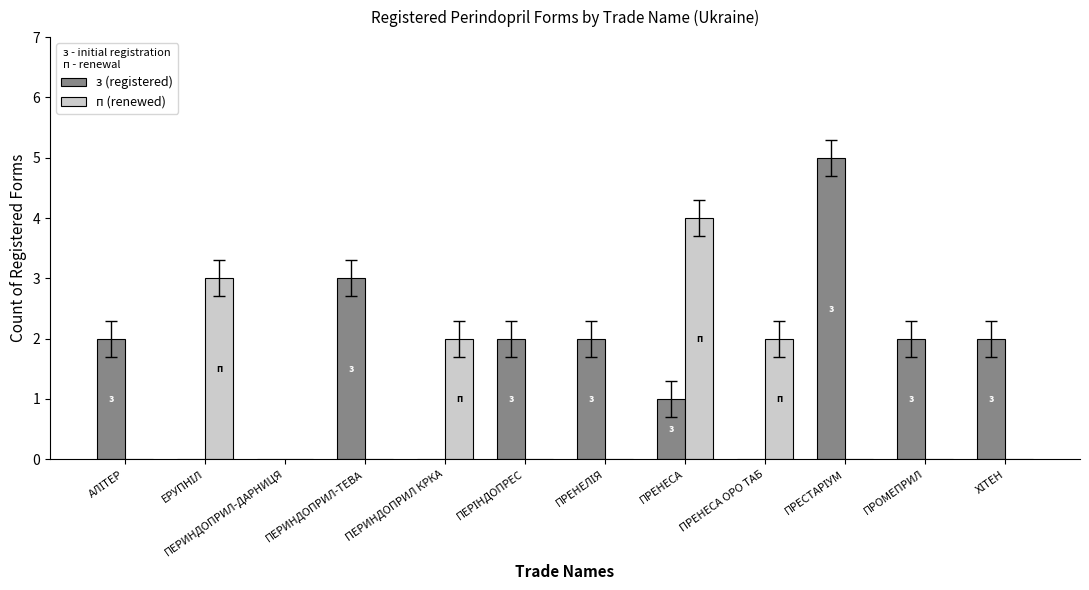

Which series has the largest total across all categories?

з (registered)